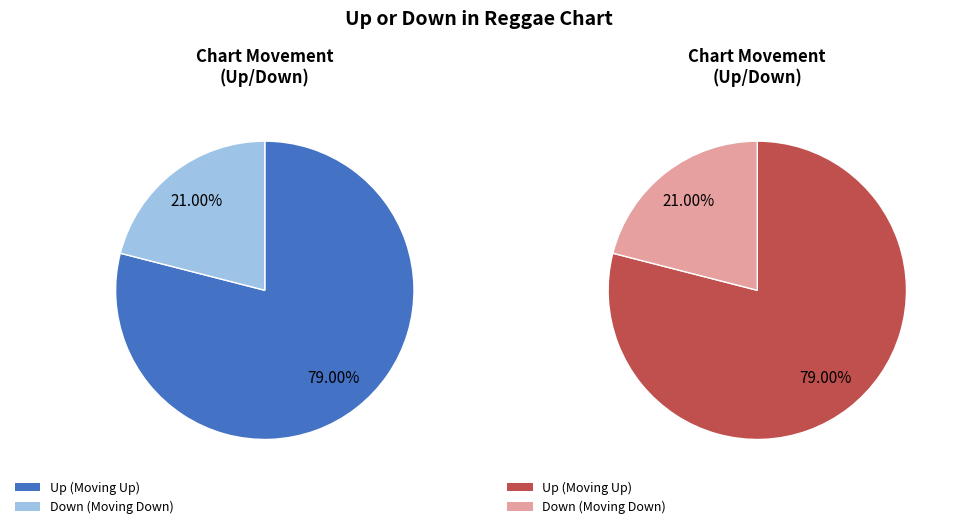

How many slices are in this pie chart?

2